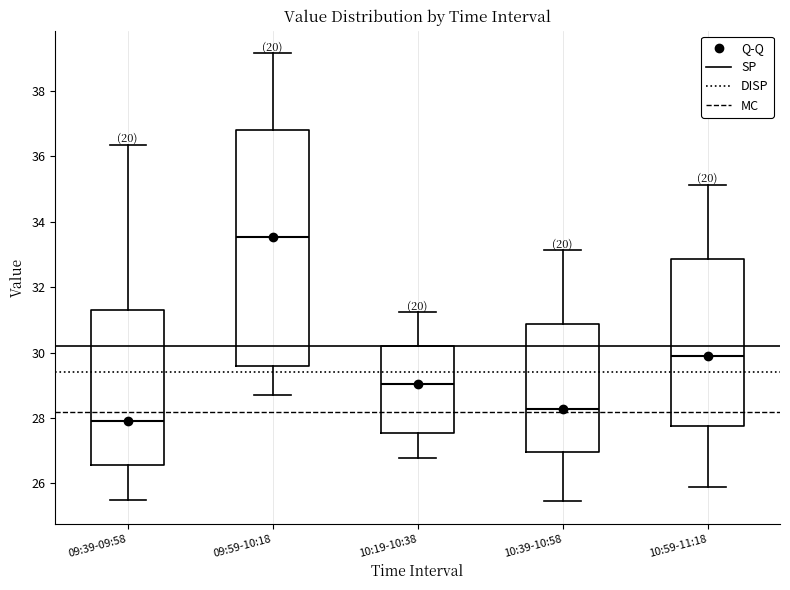

Where is the lower edge of the box for 10:59-11:18 on the y-axis? The values are not printed on the chart, so give them approximately, as read against the axis.

27.8